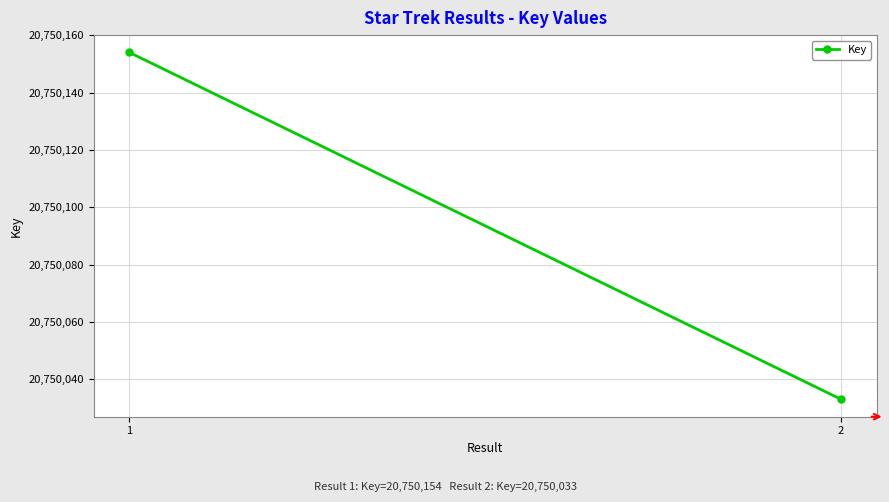

Which has a higher value, 1 or 2?

1